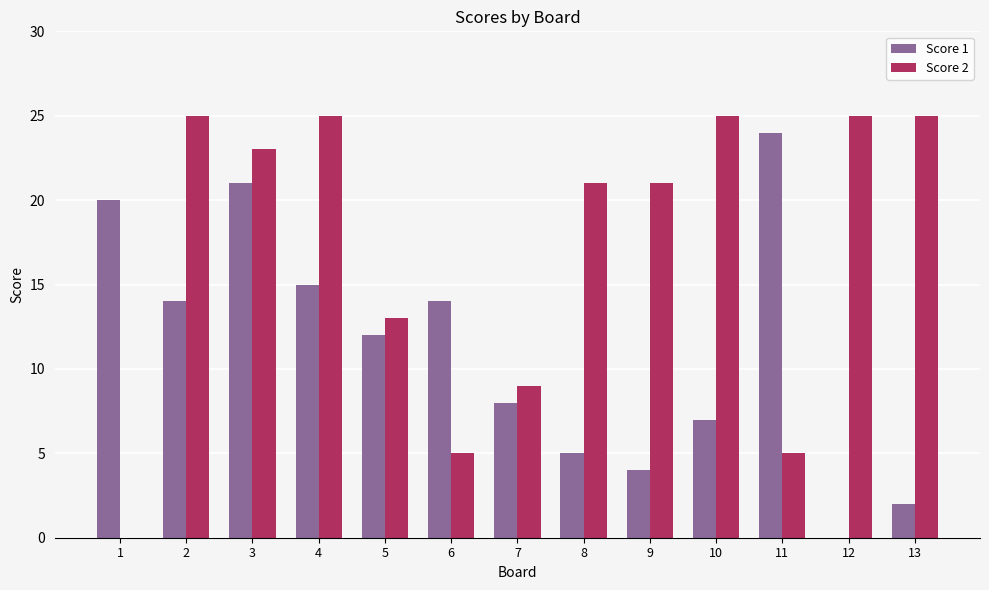

What is the total value across all series at 9?

25